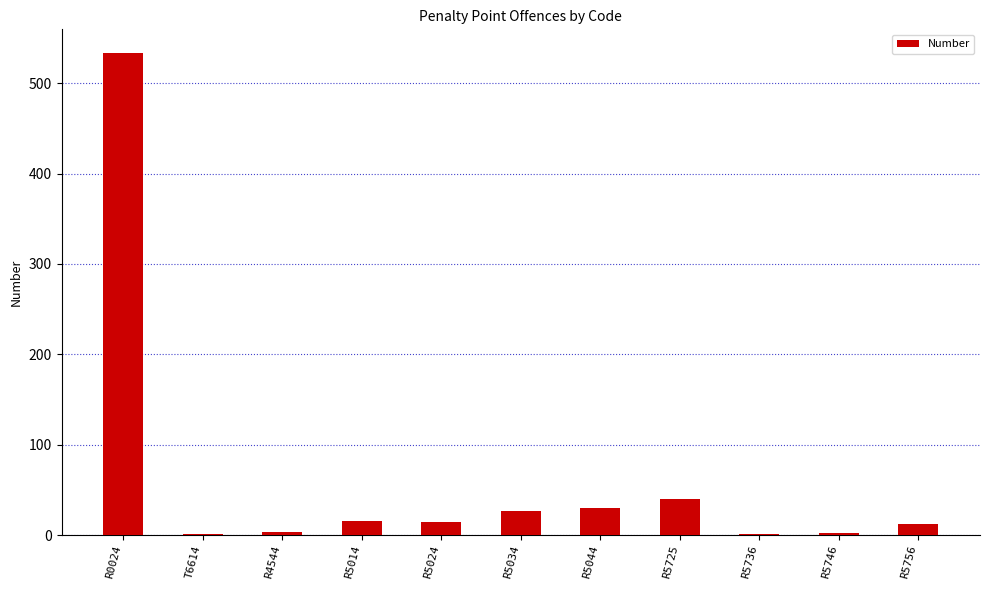

How many series are shown in this chart?

1